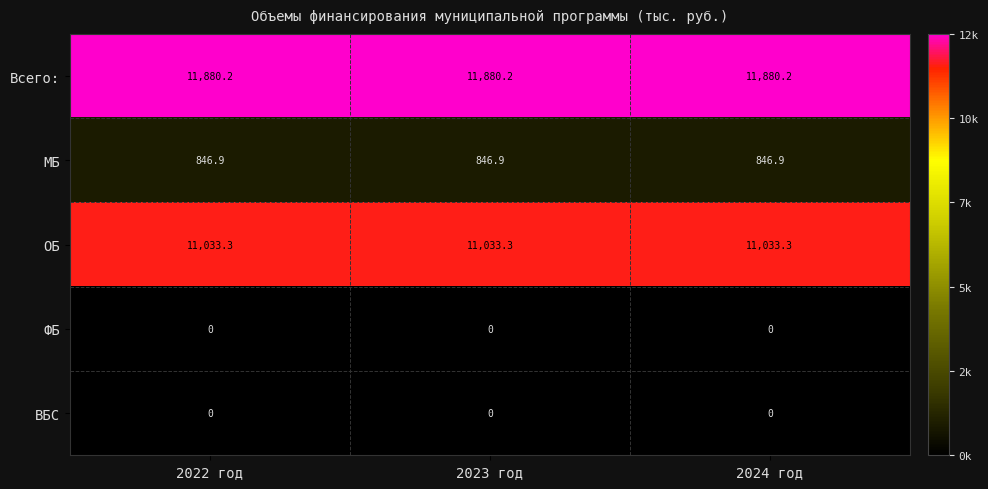

What is the sum of all МБ values?

2540.7